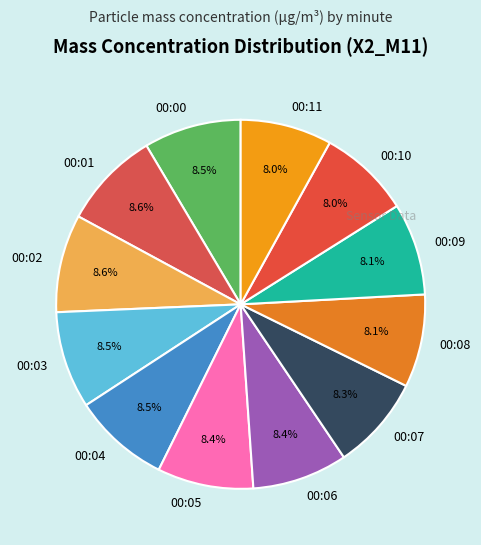

Is there a majority slice in this chart?

No